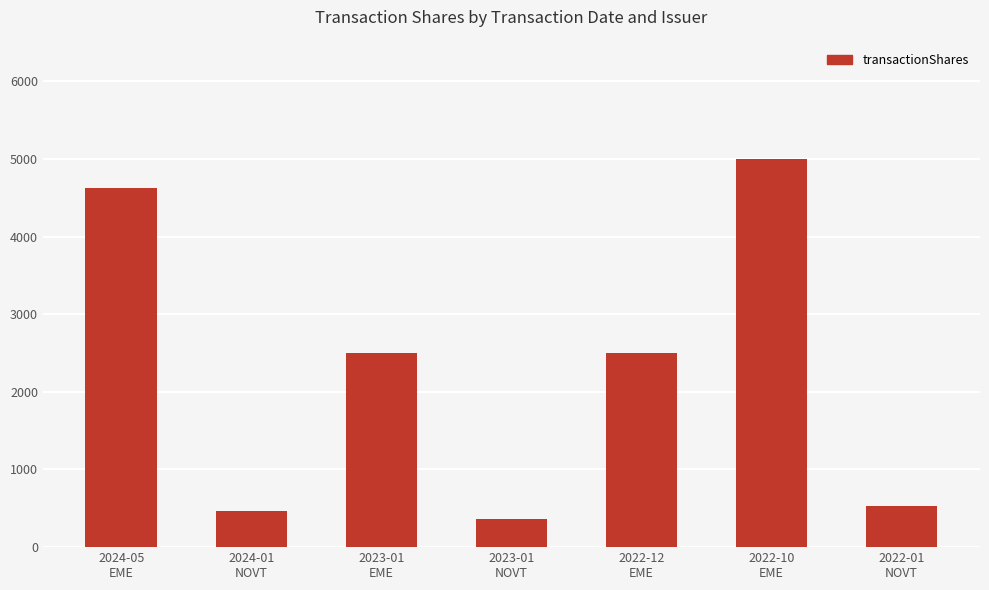

What is the minimum value shown in the chart?

359